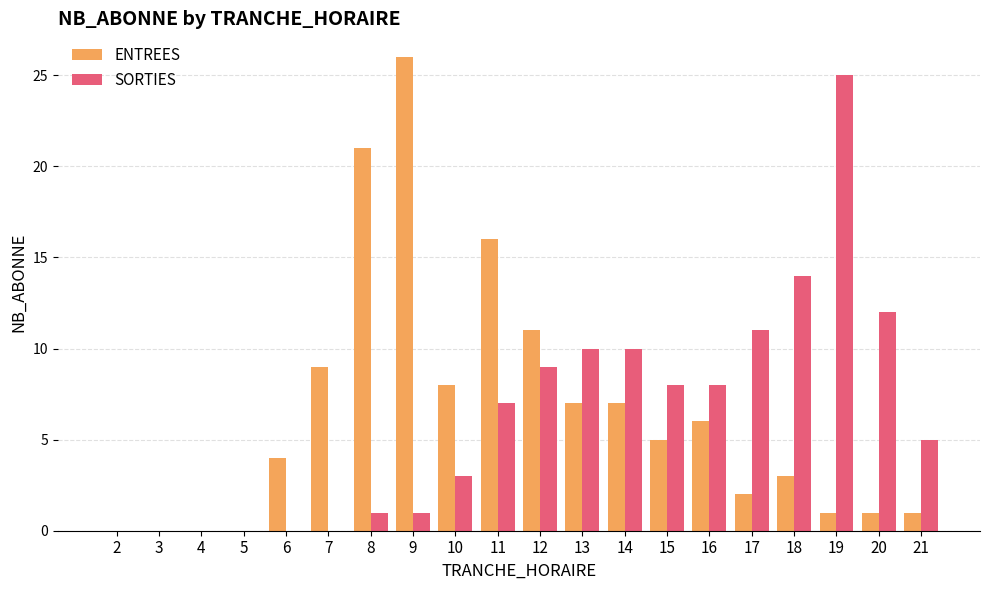

At which label is ENTREES closest to 13?

12